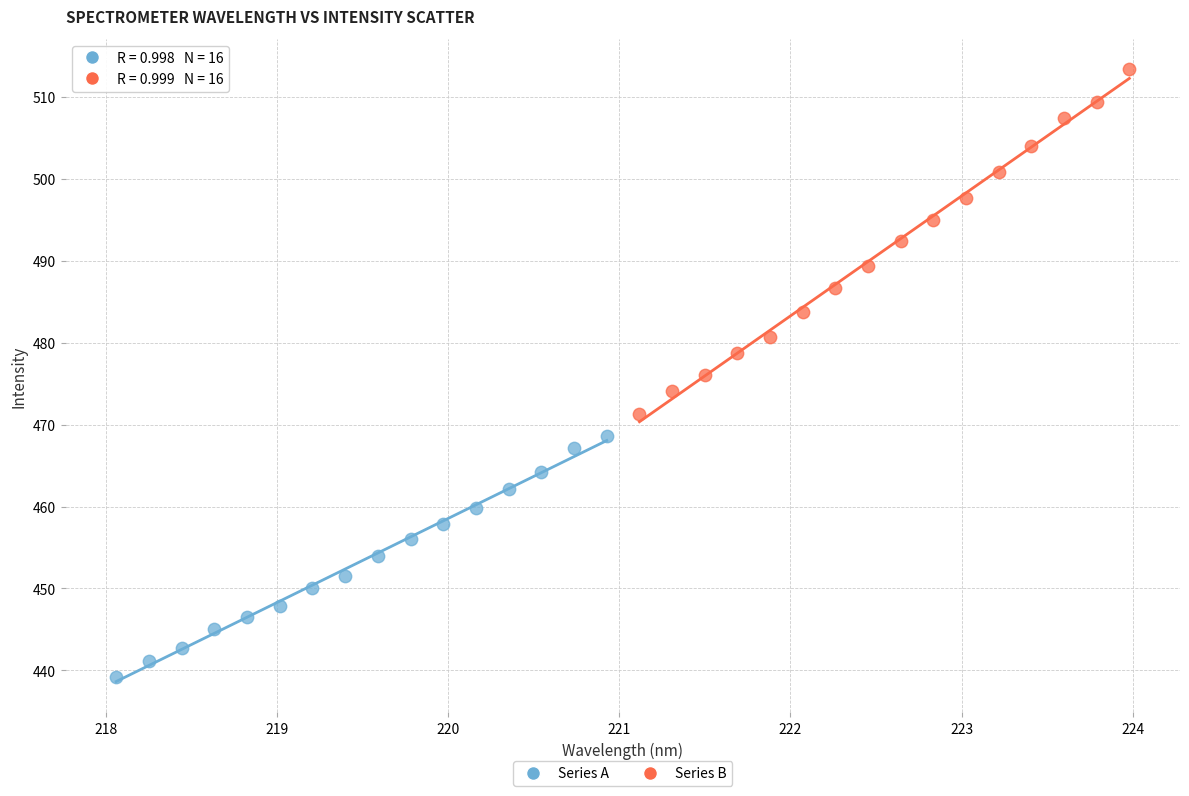

Which series has the widest spread of Y values?

Series B